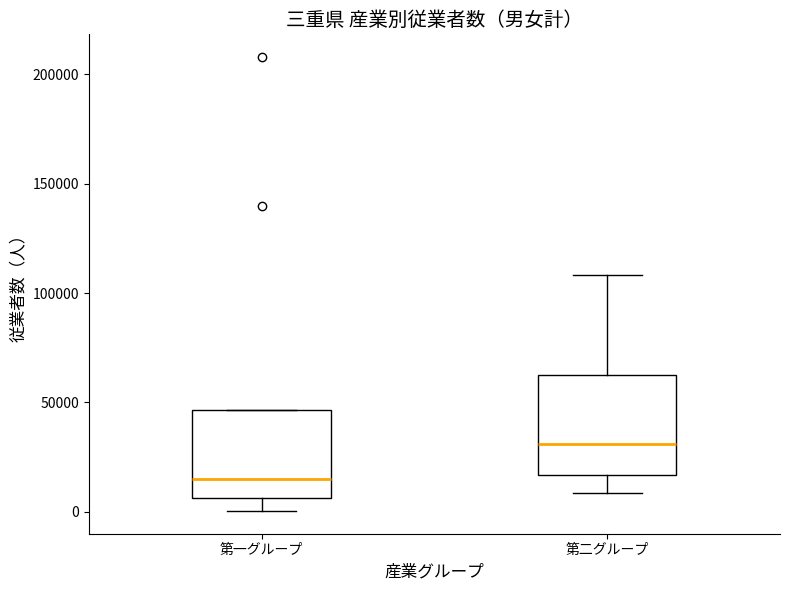

Comparing the boxes themselves (not the whiskers), which one is the tallest?

第二グループ